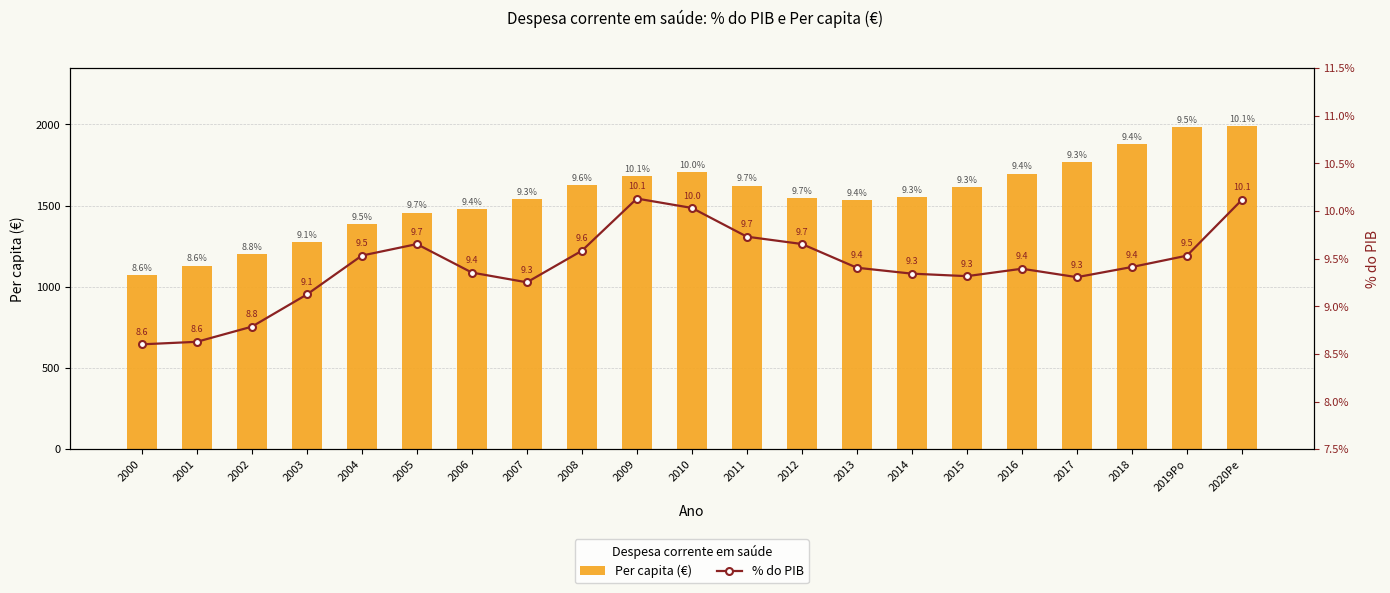

What is the sum of the % do PIB values at 2018 and 2011?

19.1